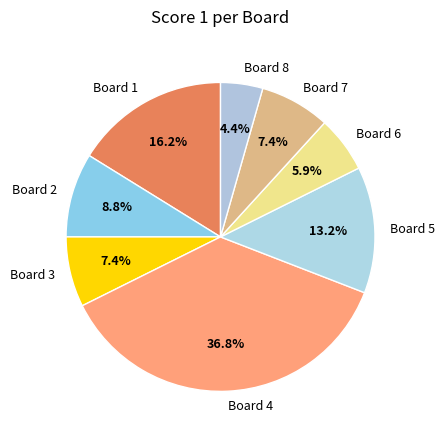

Do Board 1 and Board 5 together represent more than half of the pie?

No